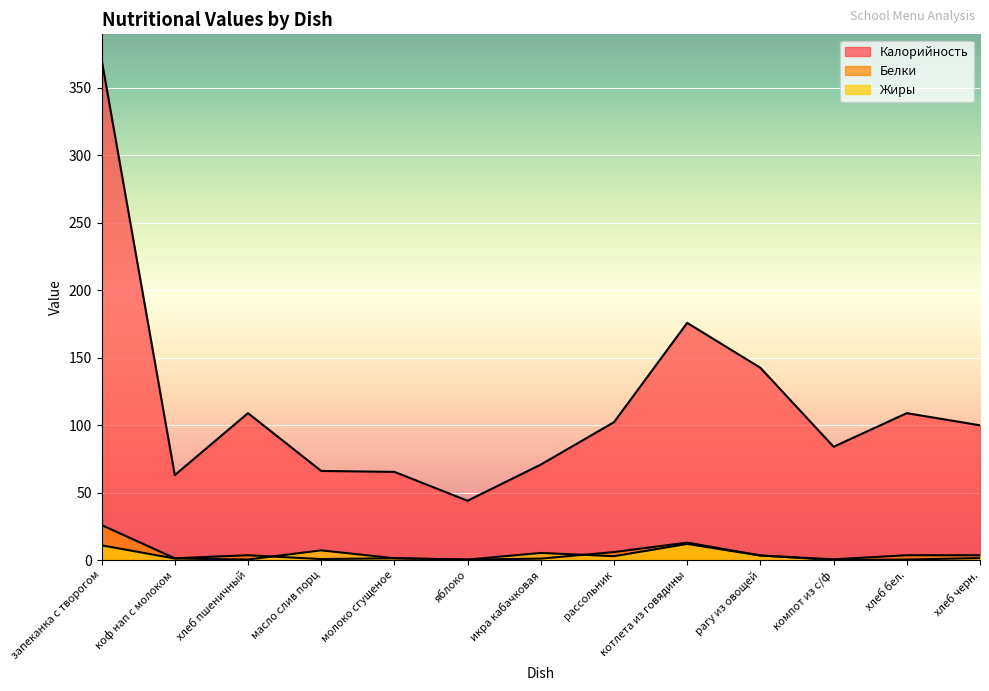

The Жиры series shows 1.6 at икра кабачковая. True or false?

False